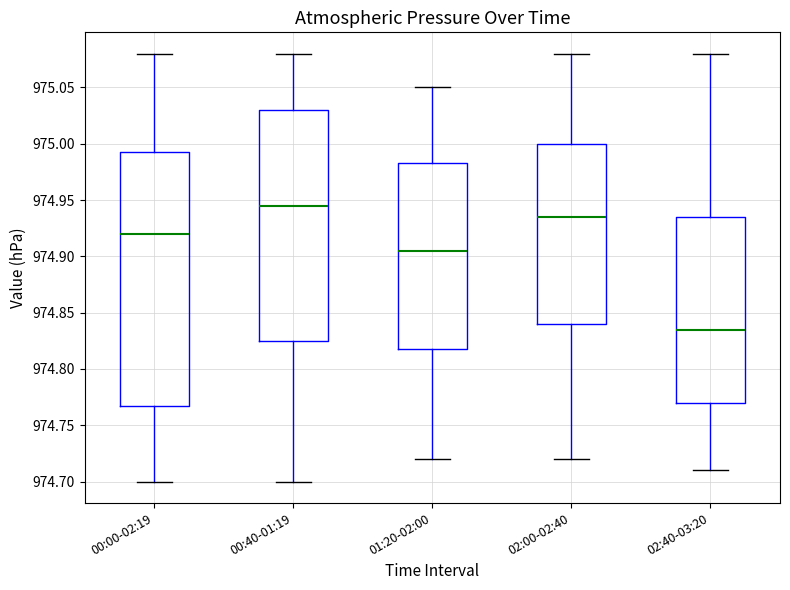

Where does the upper whisker of the box for 02:00-02:40 end on the y-axis? The values are not printed on the chart, so give them approximately, as read against the axis.

975.080